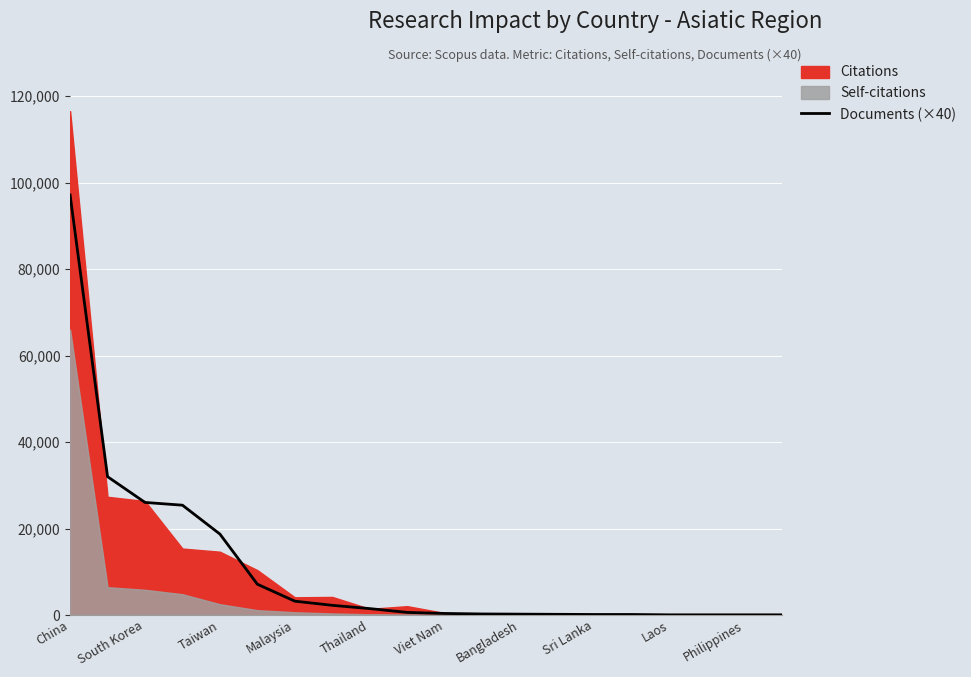

How many lines are shown in the chart?

1